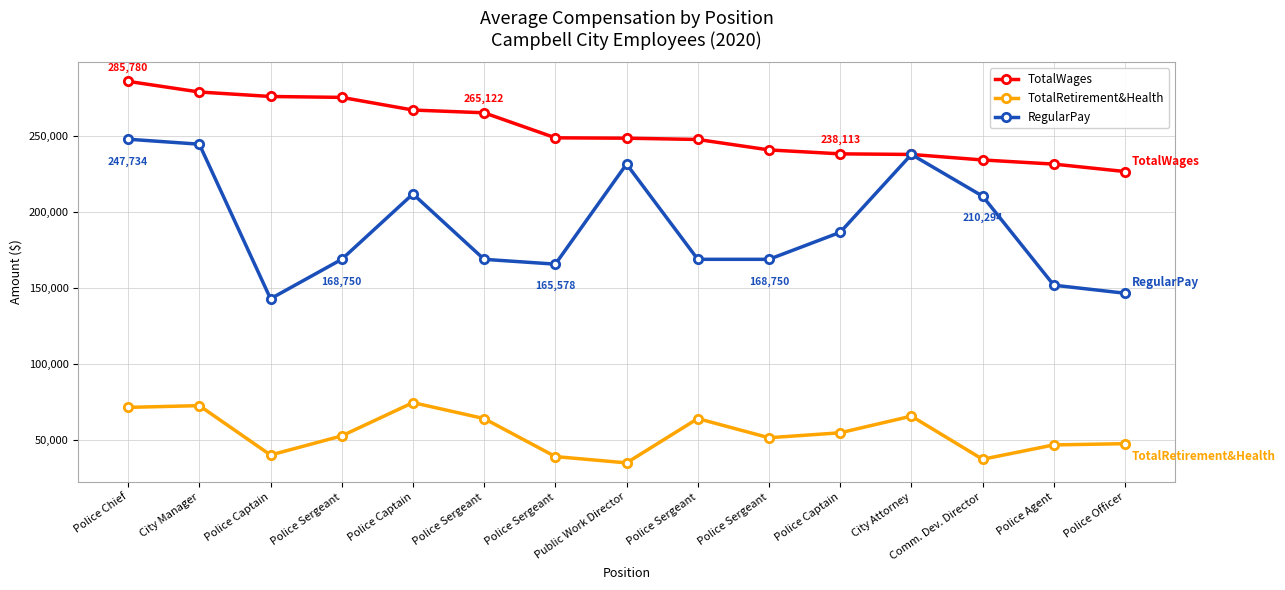

Which series has the largest range (max minus min)?

RegularPay